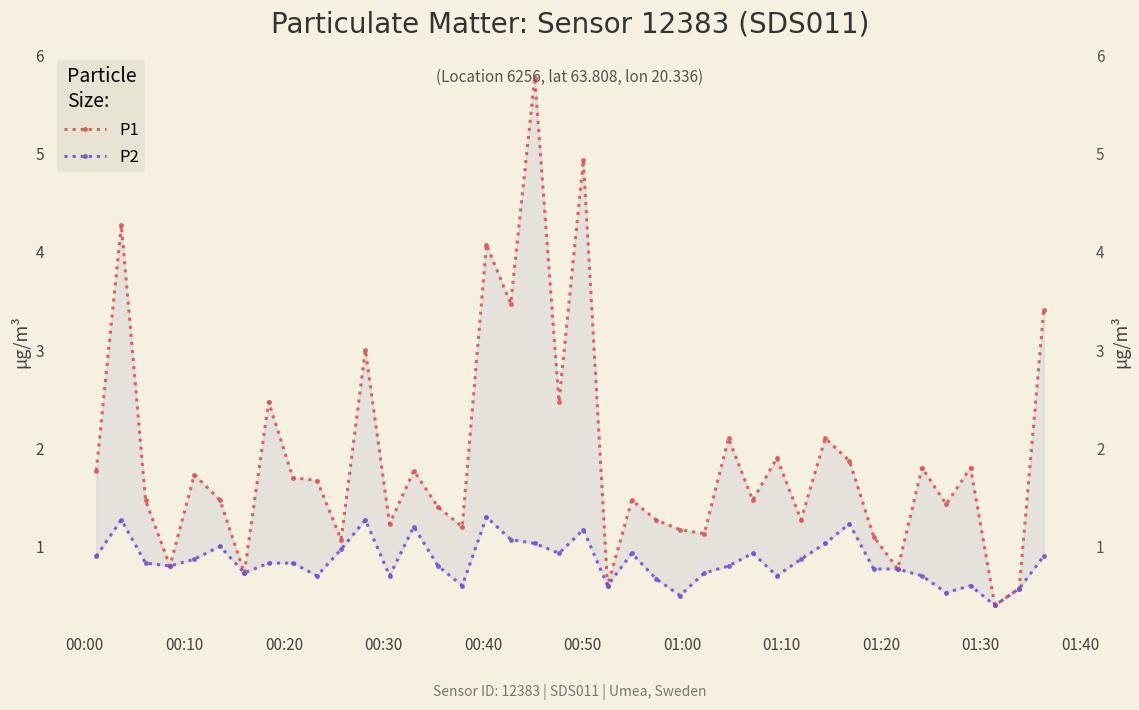

Rank the series at 00:20 from highest to lowest value.

P1, P2